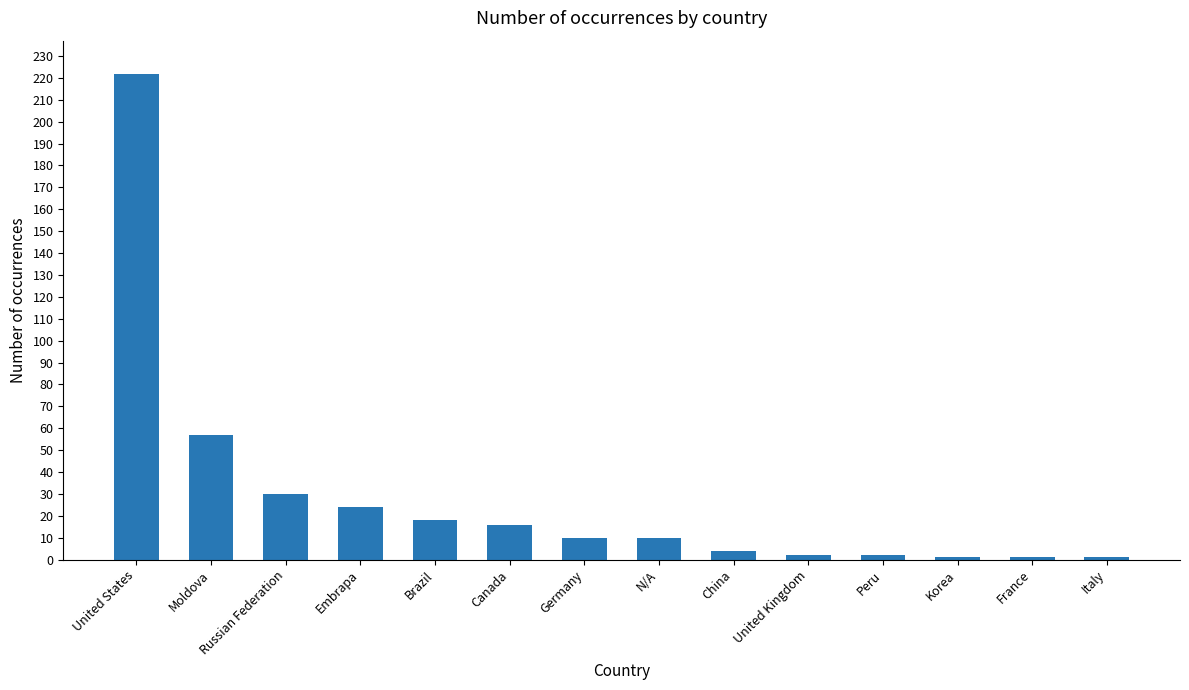

How many series are shown in this chart?

1